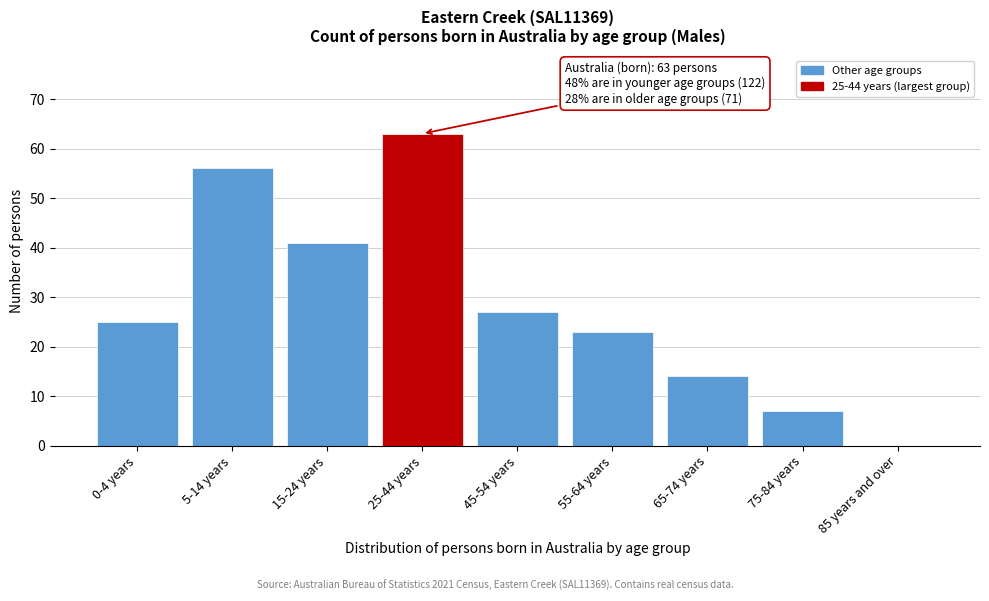

Reading left to right, extract all data points from this chart.

0-4 years=25	5-14 years=56	15-24 years=41	25-44 years=63	45-54 years=27	55-64 years=23	65-74 years=14	75-84 years=7	85 years and over=0